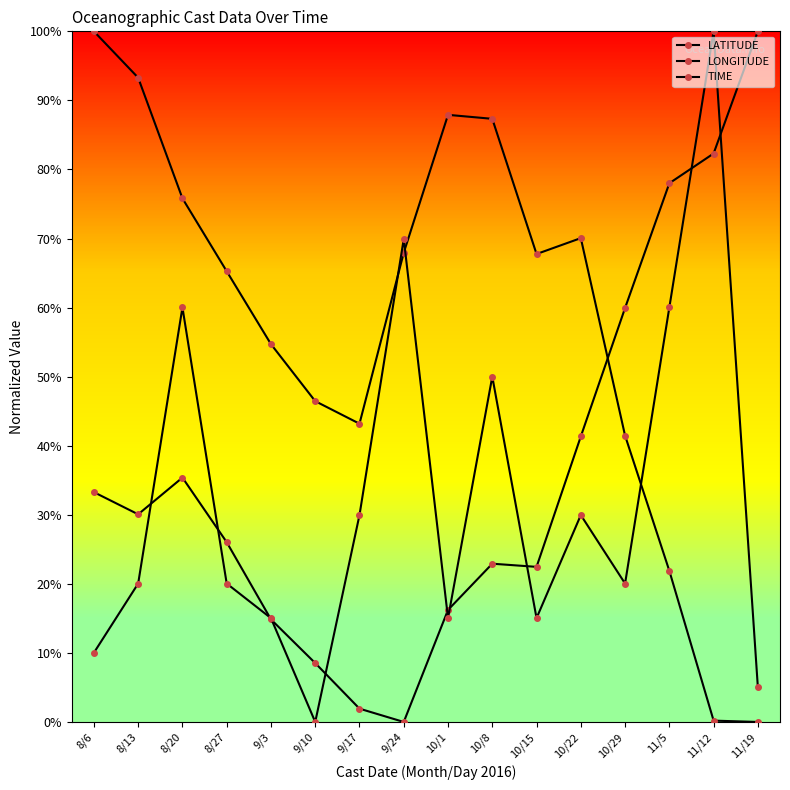

Does the chart have visible grid lines?

No